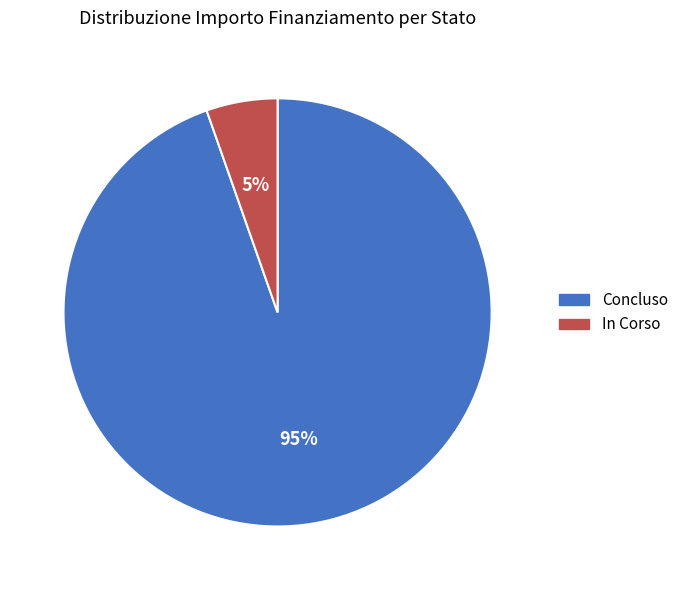

Is Concluso the majority of the pie?

Yes